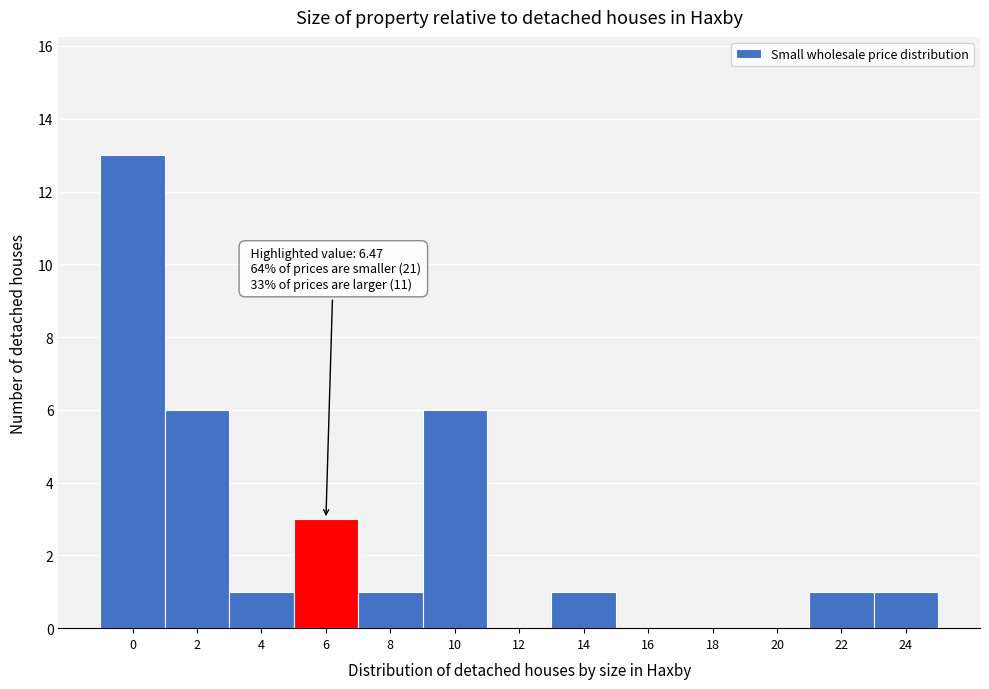

Reading left to right, transcribe all the data shown in this chart.

0=13	2=6	4=1	6=3	8=1	10=6	12=0	14=1	16=0	18=0	20=0	22=1	24=1